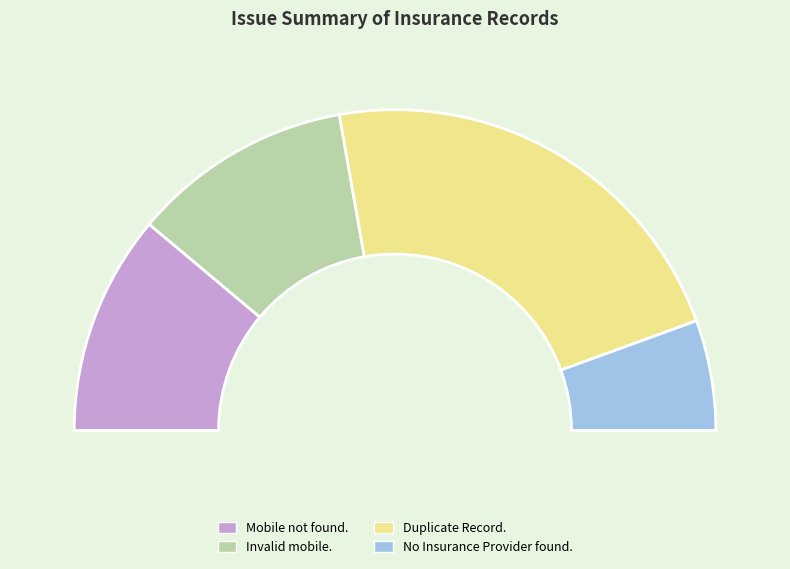

Which category has the smallest portion of the pie?

No Insurance Provider found.